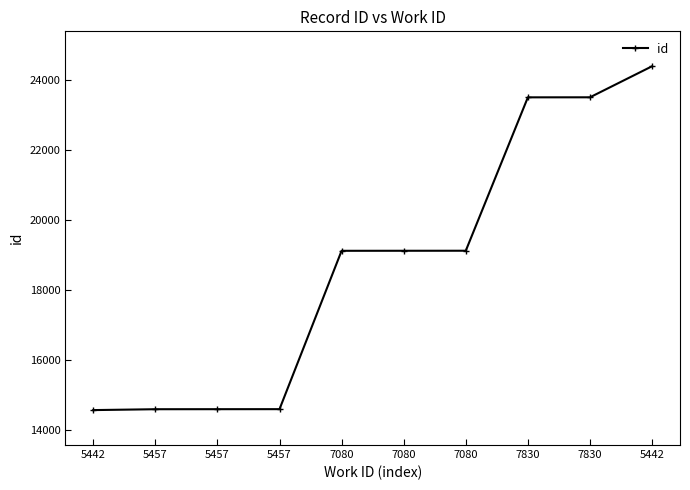

How many data points are less than 19119?

5